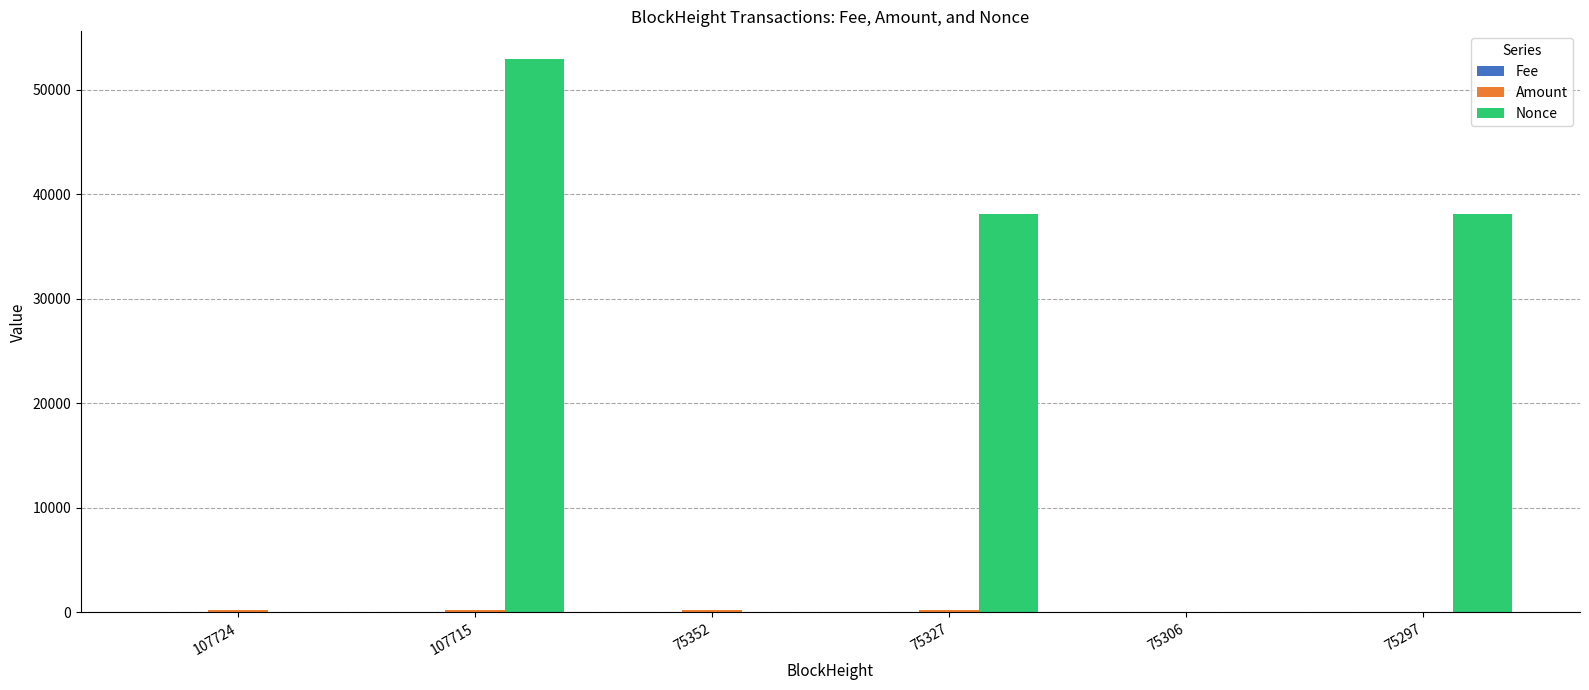

Which series changed the most between 75306 and 75297?

Nonce